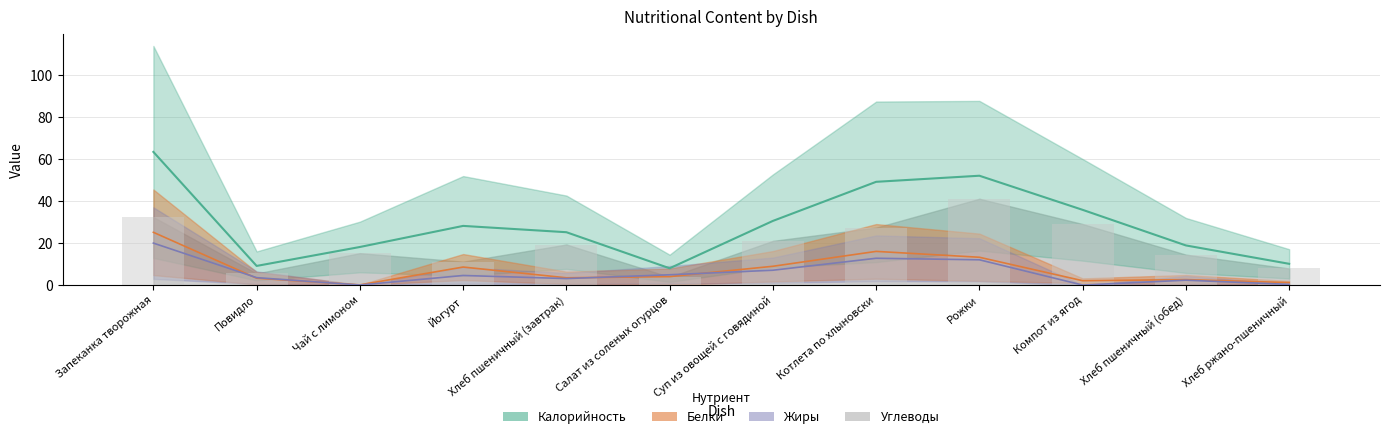

True or false: Жиры has a value of 1.2 at Повидло.

False